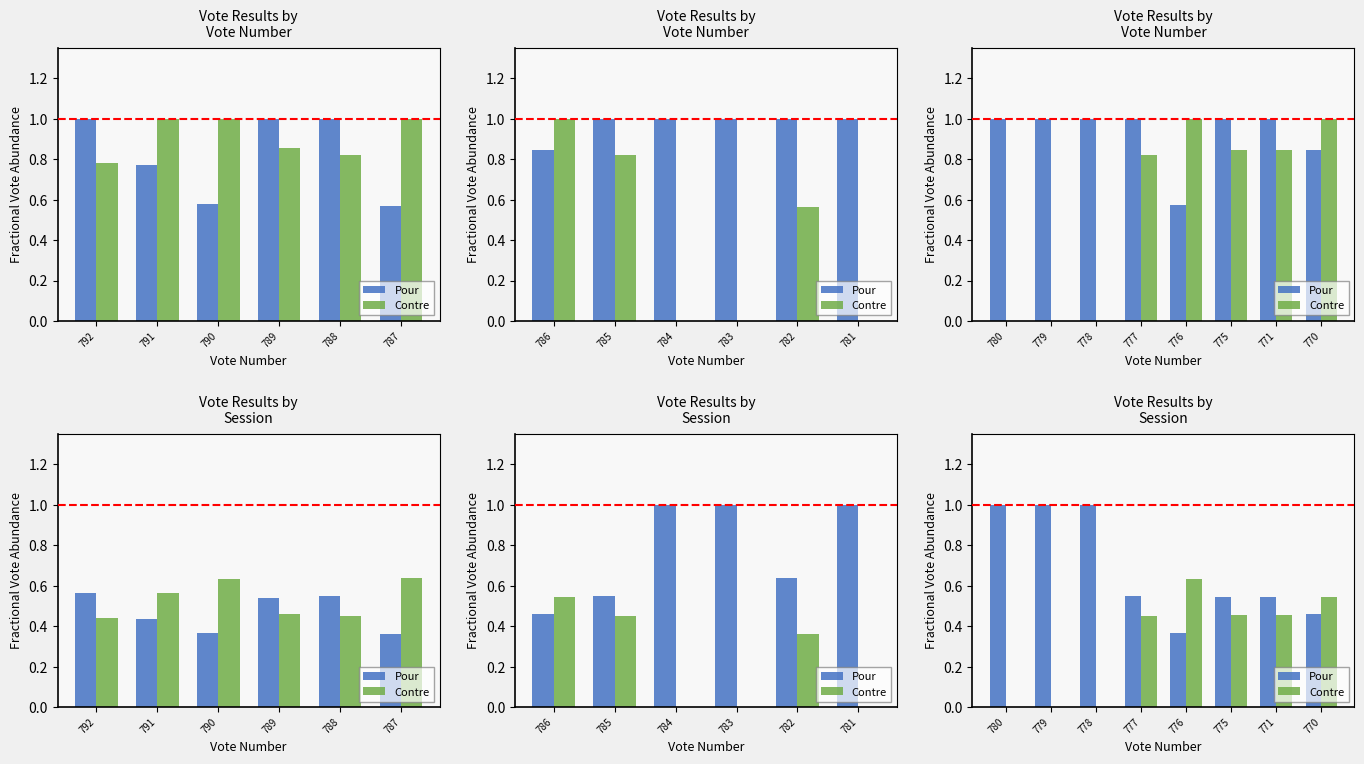

The value of Pour at 775 is 0.1. True or false?

False